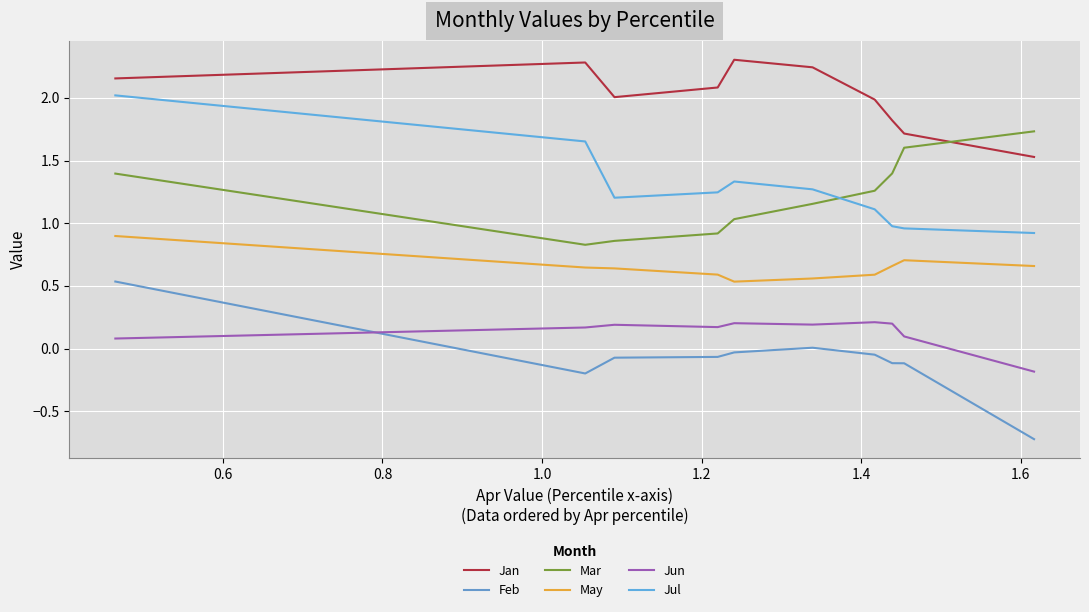

True or false: May and Feb cross at least once.

False